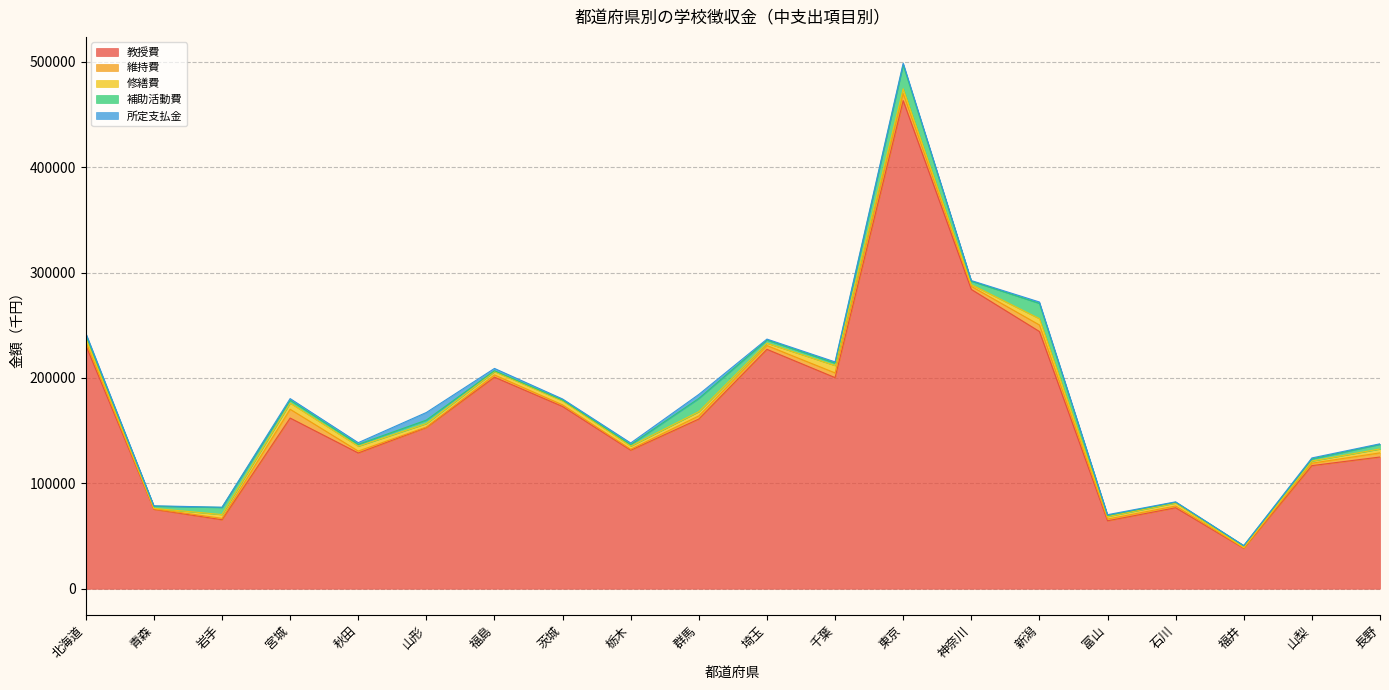

What is the label of the 11th point from the right?

群馬